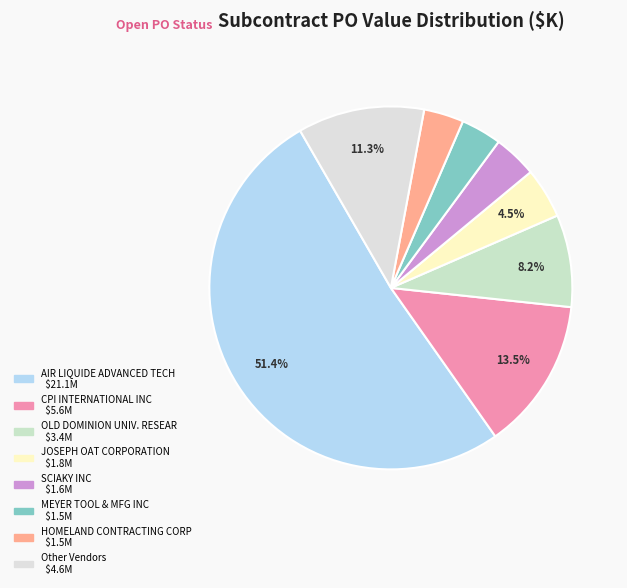

Count the number of slices in the pie.

8